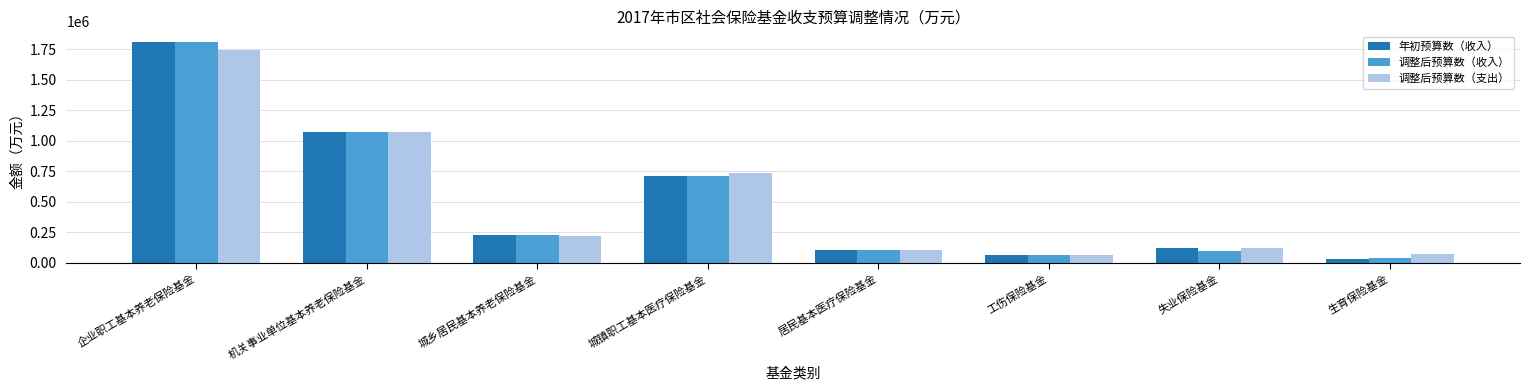

What is the difference between the 调整后预算数（收入） values at 失业保险基金 and 工伤保险基金?

27771.2